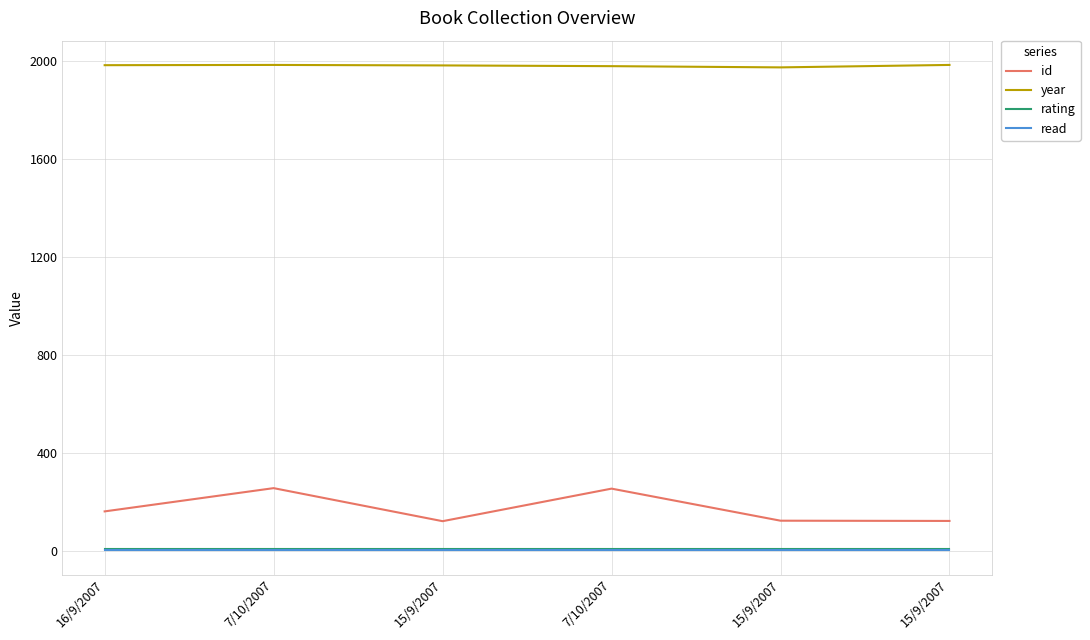

Does the chart have visible grid lines?

Yes